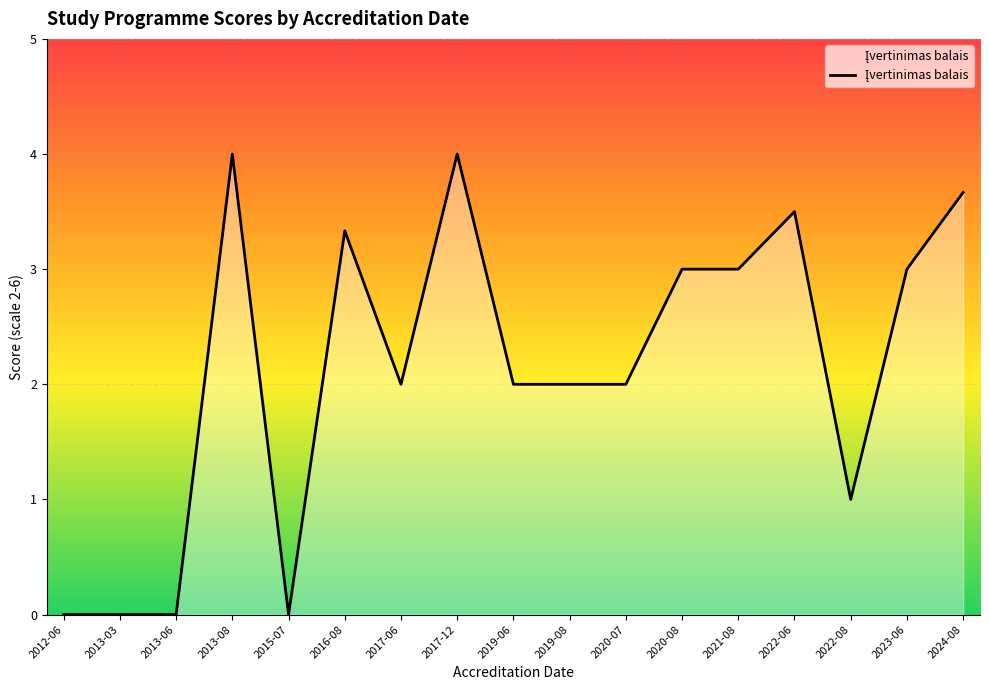

Reading left to right, what are all the values shown in this chart?

2012-06=0.0	2013-03=0.0	2013-06=0.0	2013-08=4.0	2015-07=0.0	2016-08=3.3	2017-06=2.0	2017-12=4.0	2019-06=2.0	2019-08=2.0	2020-07=2.0	2020-08=3.0	2021-08=3.0	2022-06=3.5	2022-08=1.0	2023-06=3.0	2024-08=3.7